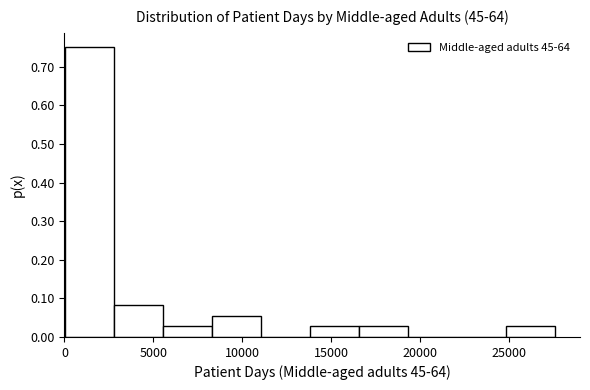

Reading left to right, transcribe this chart: for each bar, give the range it covers on the x-axis and its height. Neither the bar edges nor the heights are printed on the chart, so give them approximately, as read against the axes.

0 to 3000: 0.75
3000 to 5500: 0.08
5500 to 8500: 0.03
8500 to 11000: 0.06
11000 to 14000: 0
14000 to 16500: 0.03
16500 to 19500: 0.03
19500 to 22000: 0
22000 to 25000: 0
25000 to 27500: 0.03